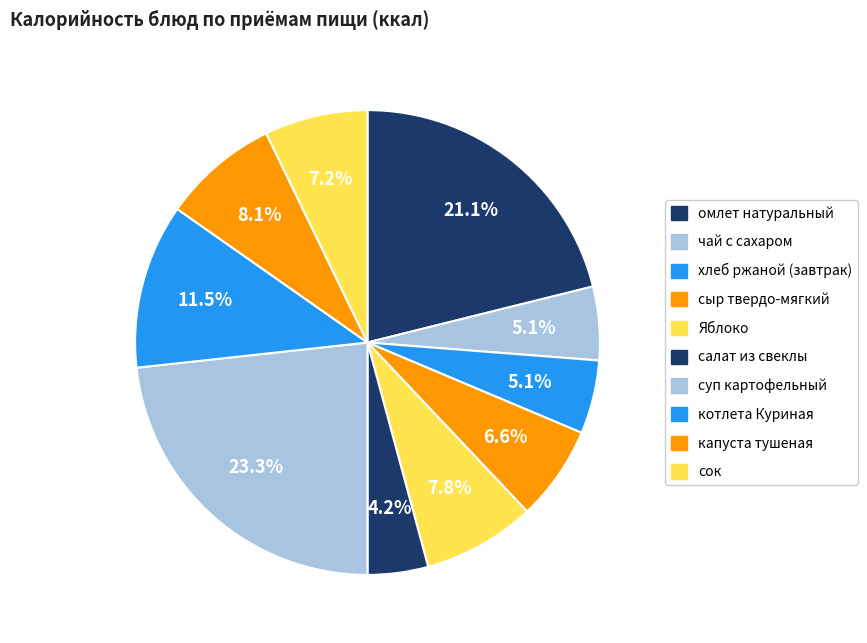

Count the number of slices in the pie.

10